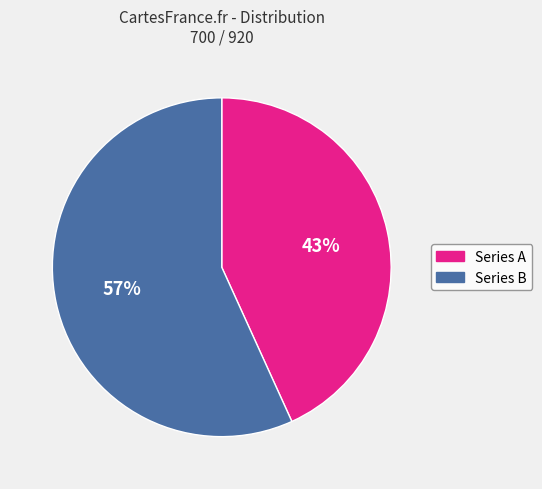

What is the ratio of the value at Series B to the value at Series A?

1.3